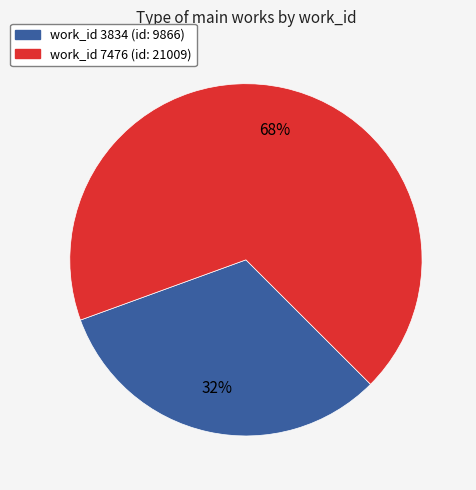

Is there any slice that represents more than half of the pie?

Yes